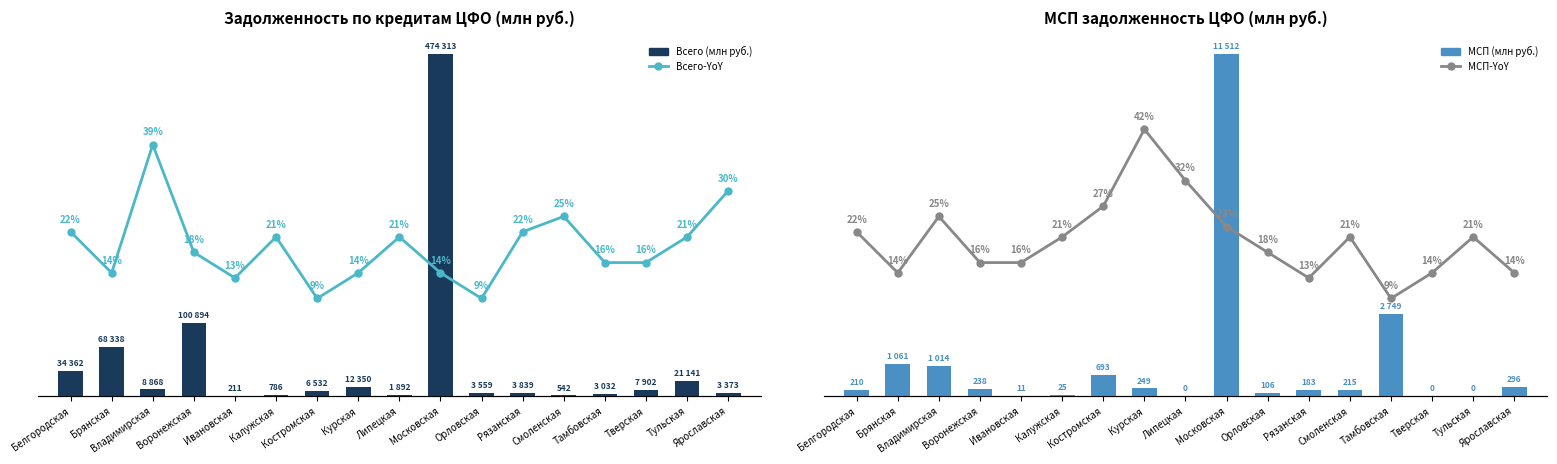

How many data points in Всего (млн руб.) are less than 6532?

8